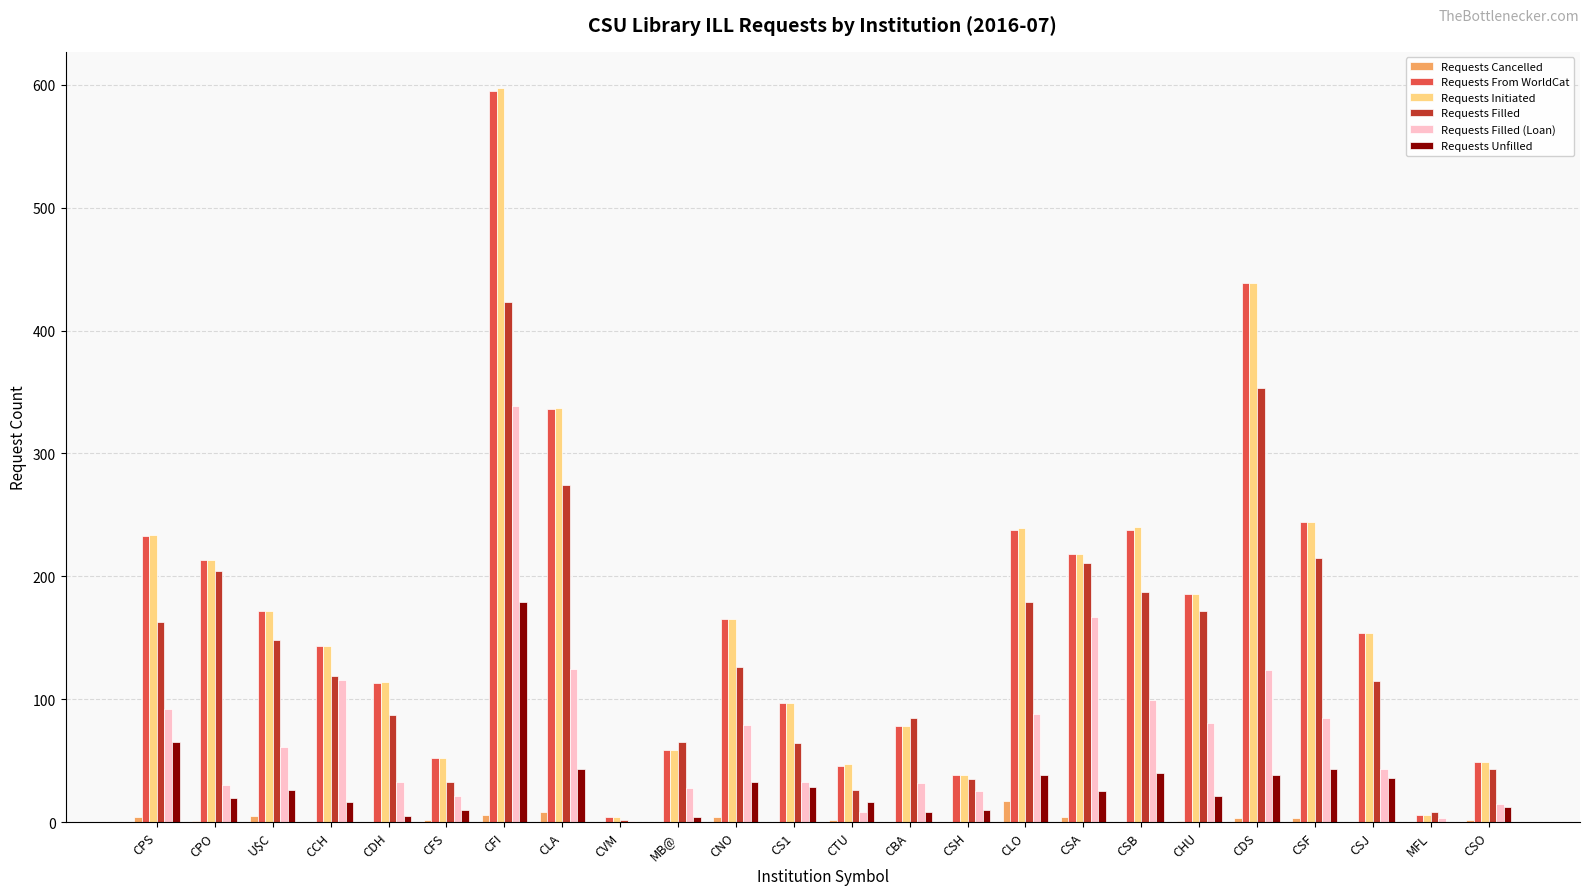

What is the maximum value shown in the chart?

597